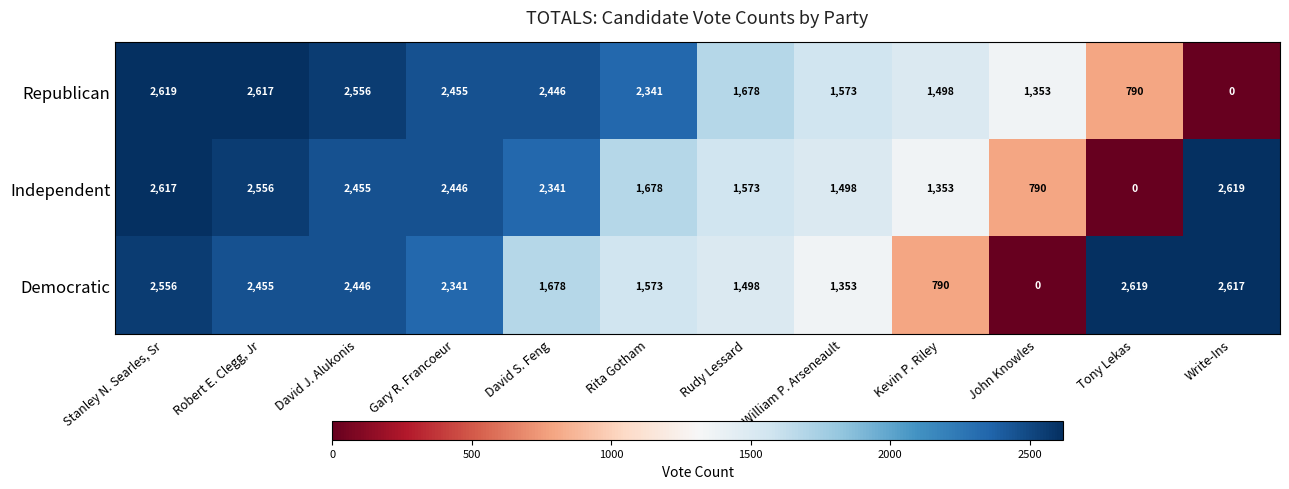

How many data points does each series have?

12